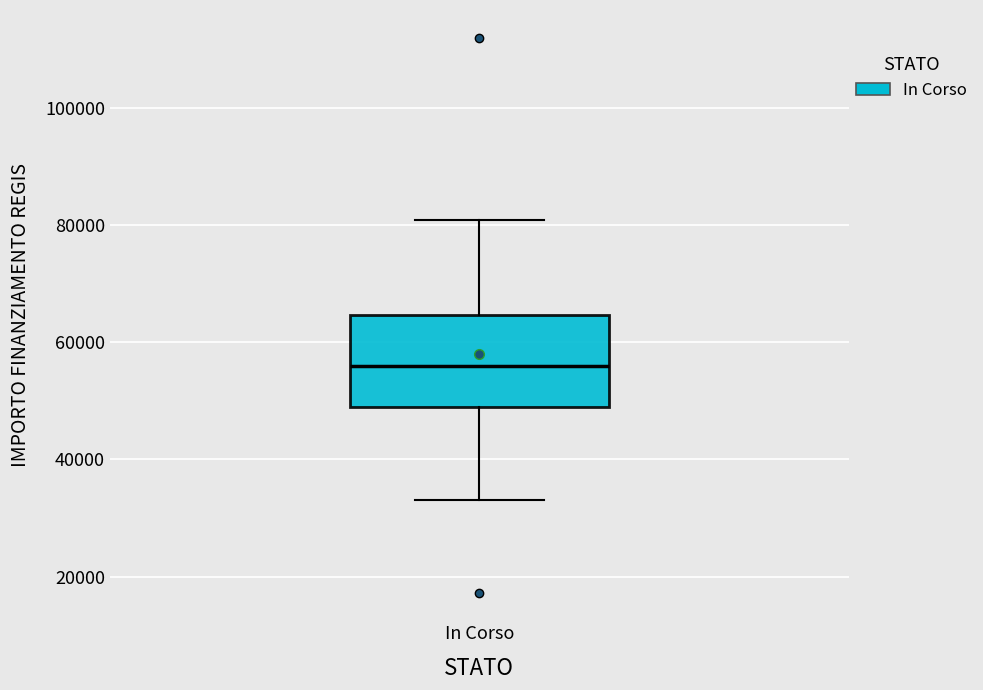

Where does the lower whisker of the box for In Corso end on the y-axis? The values are not printed on the chart, so give them approximately, as read against the axis.

32000